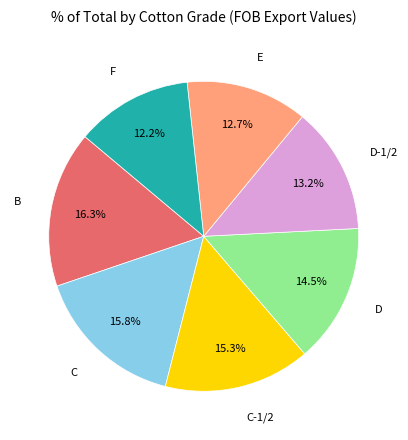

Is there a majority slice in this chart?

No